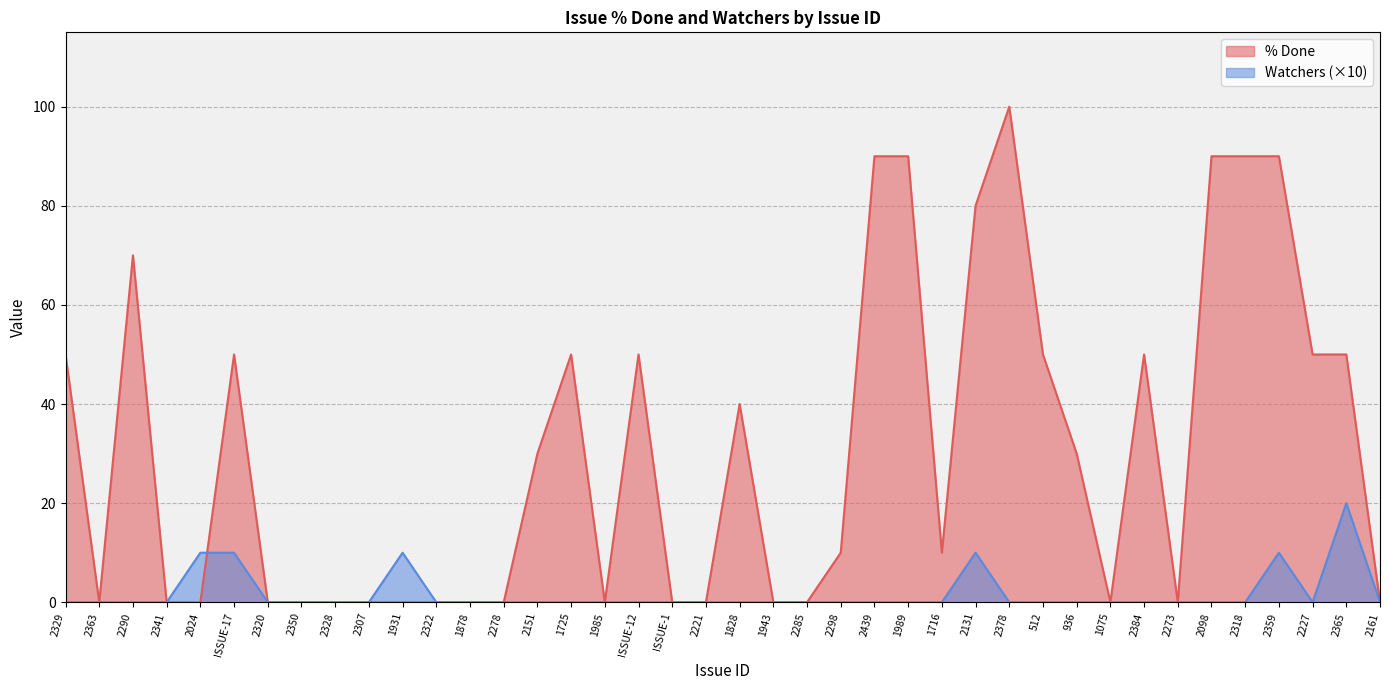

After their last crossing, which series has the higher values: Watchers or % Done?

% Done